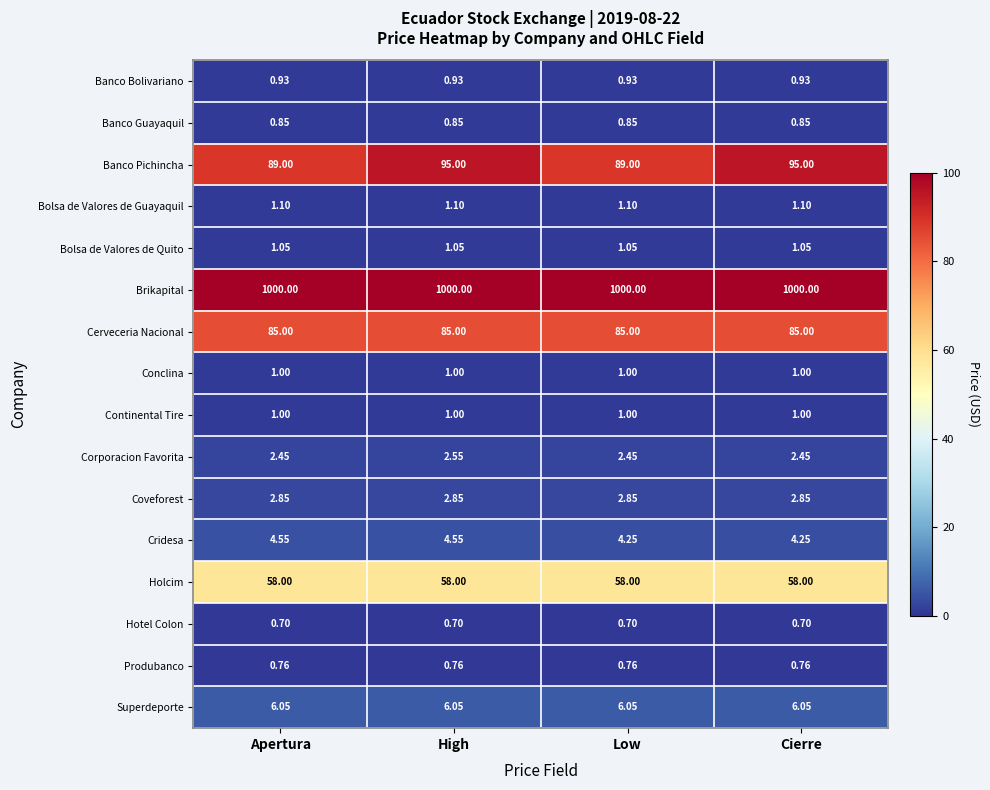

Between Apertura and High, which series saw the biggest shift?

Banco Pichincha